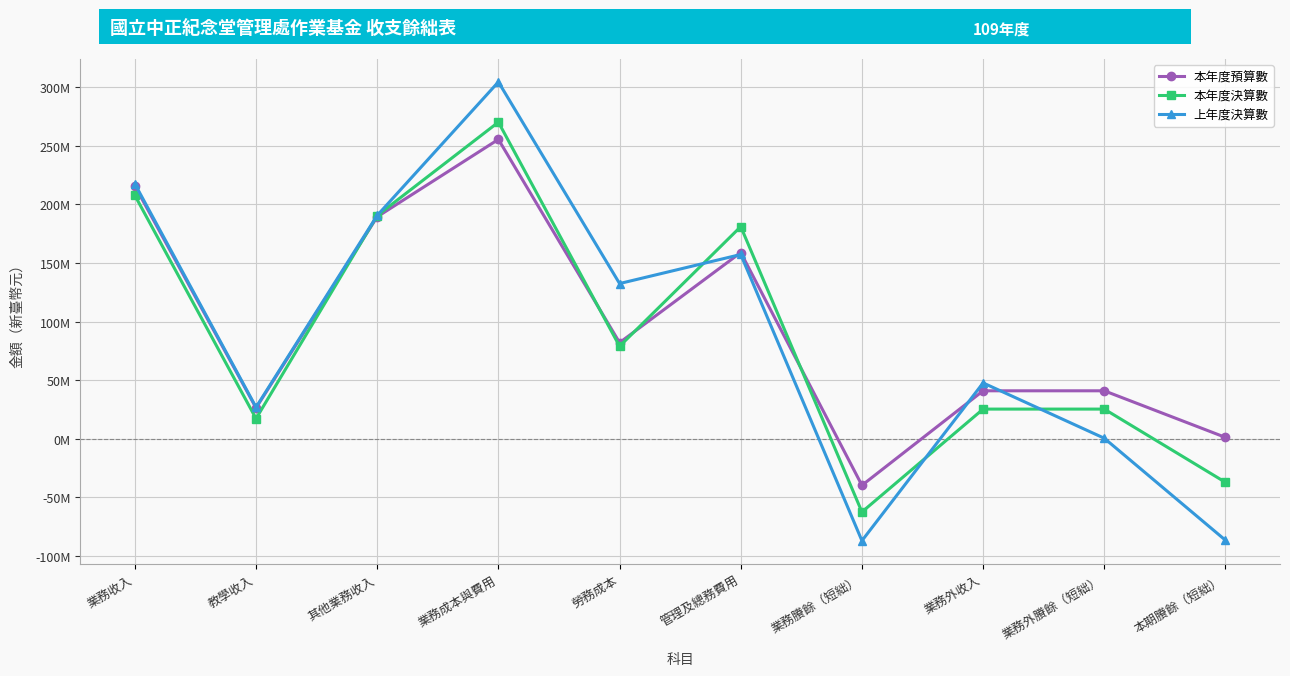

Which series has the largest total across all categories?

本年度預算數